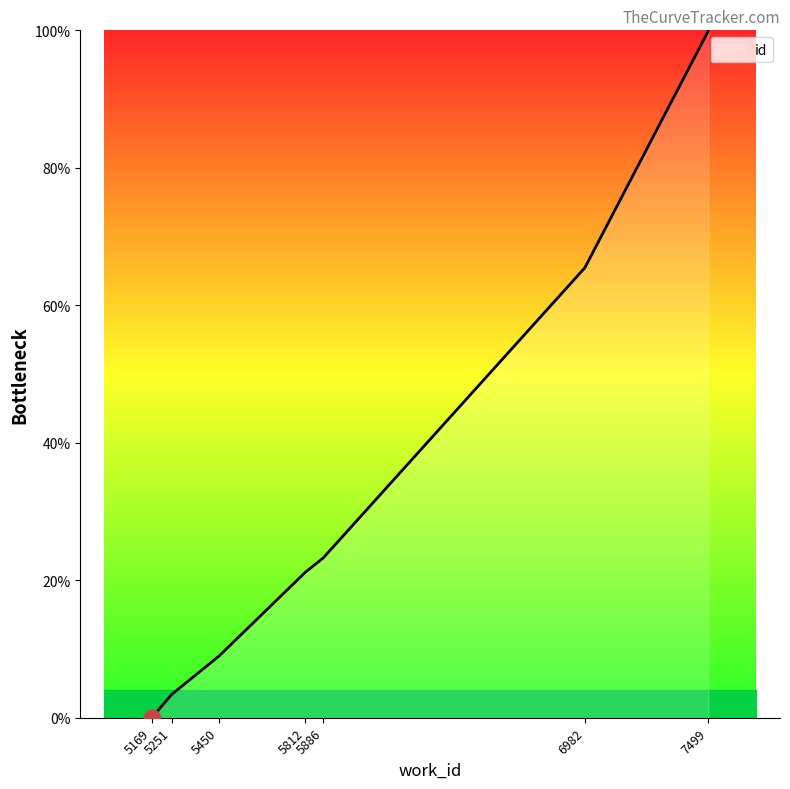

Between 5251 and 7499, which is larger?

7499